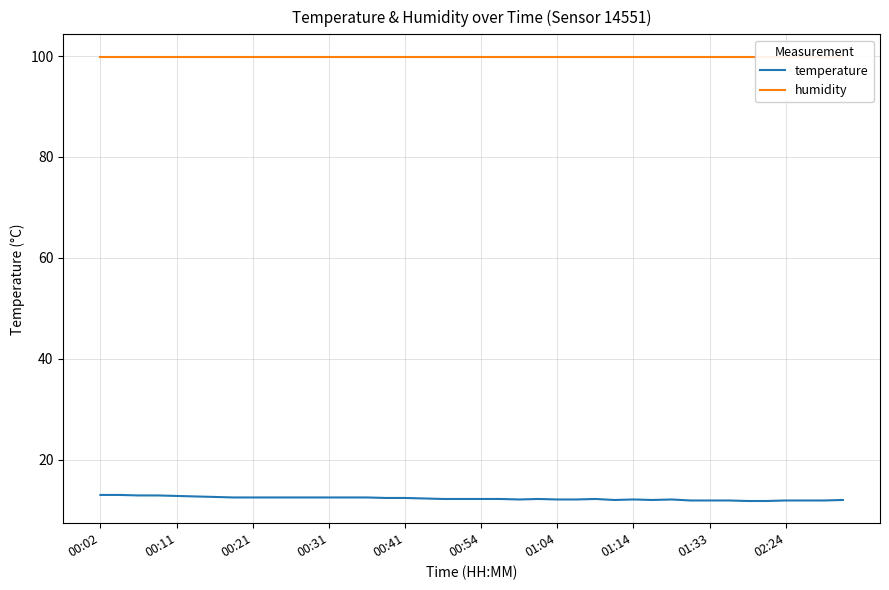

True or false: humidity and temperature intersect in this chart.

False